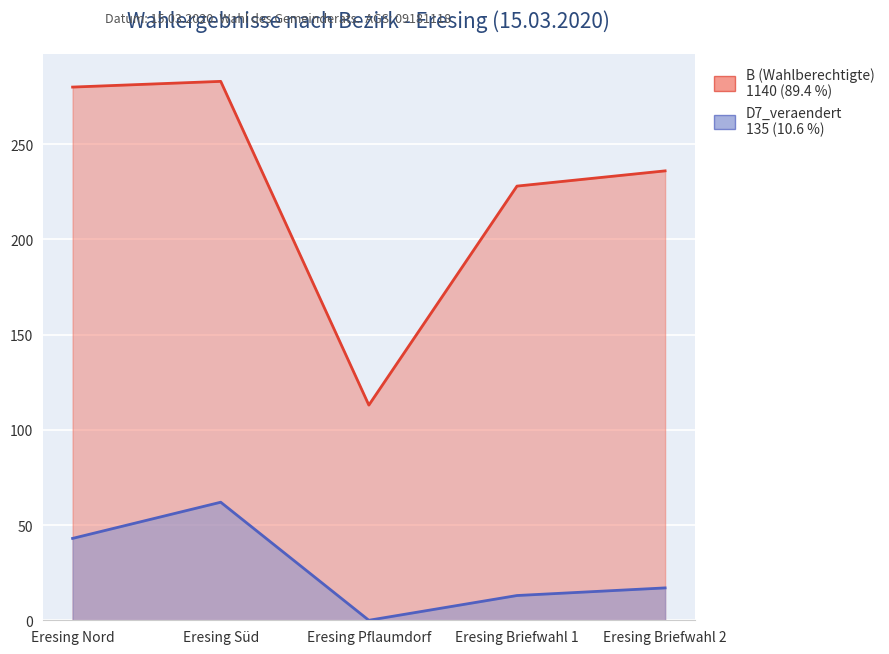

Which series changed the most between Eresing Nord and Eresing Pflaumdorf?

B (Wahlberechtigte)